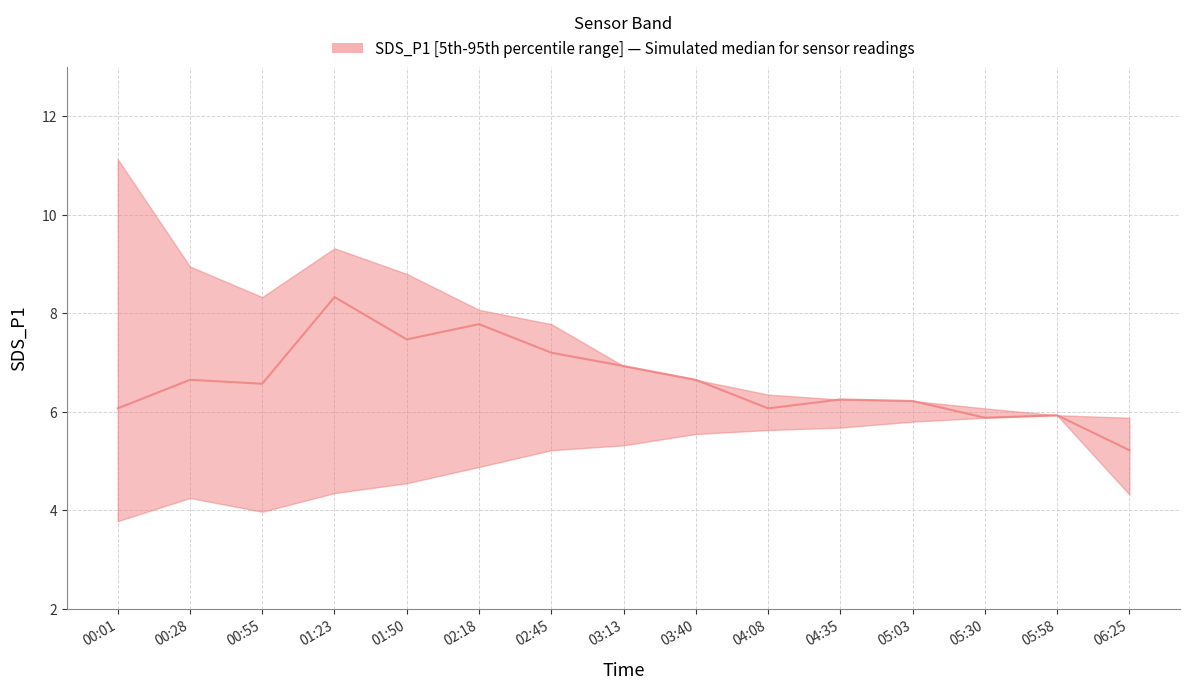

Which has a higher value, 02:18 or 03:13?

02:18